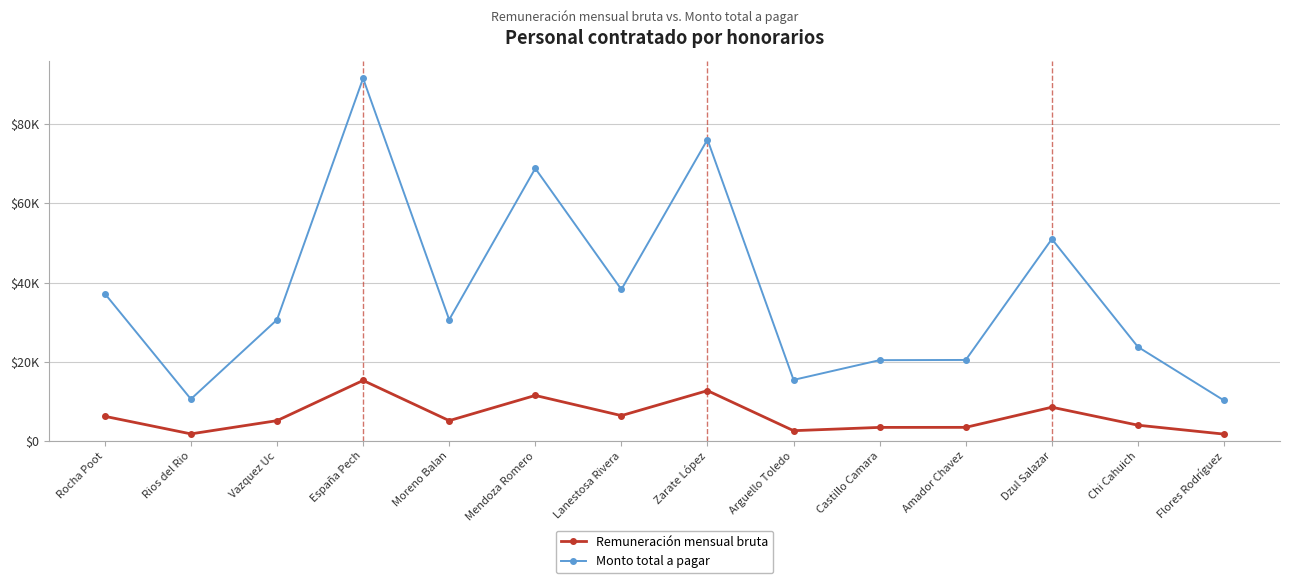

Does the chart have visible grid lines?

Yes